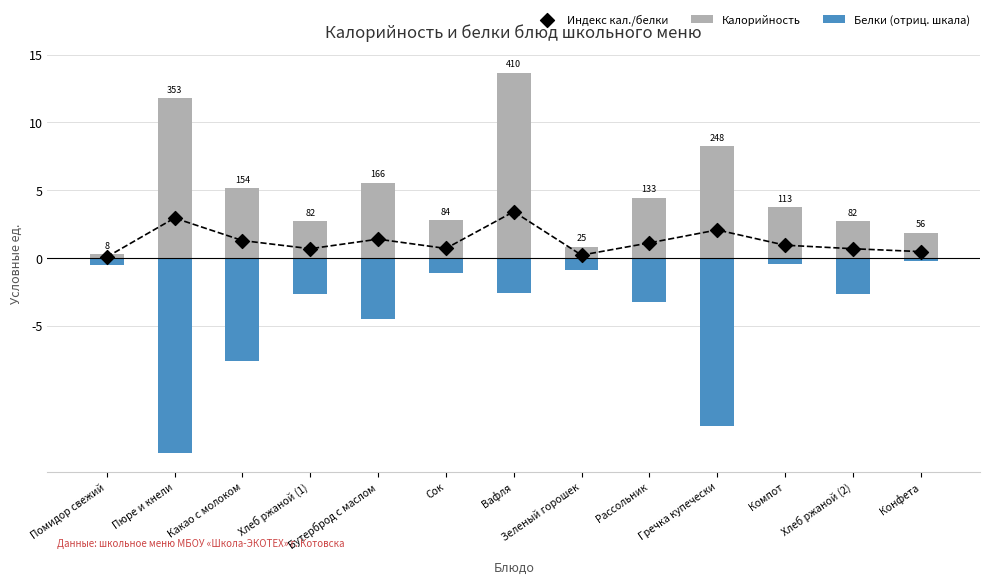

Which series reaches the minimum Y coordinate?

Белки (отриц. шкала)